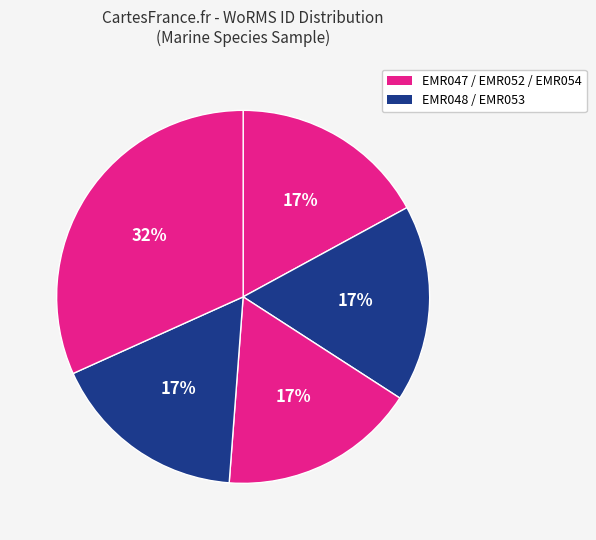

To the nearest percent, what is the average slice percentage?

20%